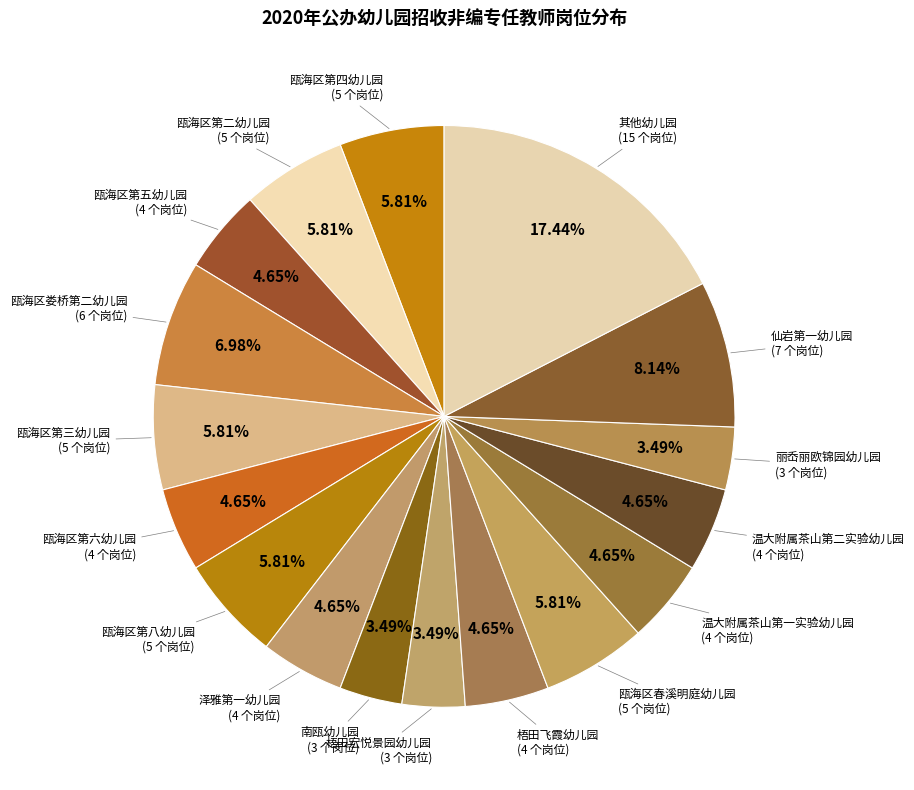

Is there any slice that represents more than half of the pie?

No